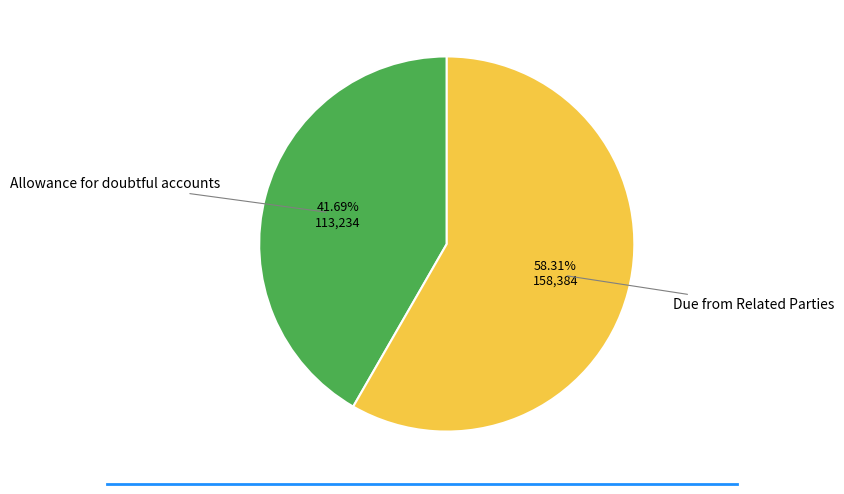

Is there any slice that represents more than half of the pie?

Yes